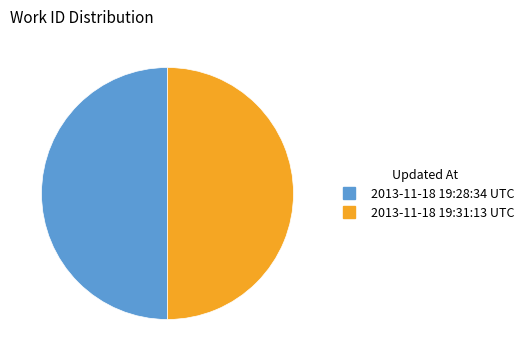

Is the sum of 2013-11-18 19:28:34 UTC and 2013-11-18 19:31:13 UTC greater than half?

Yes